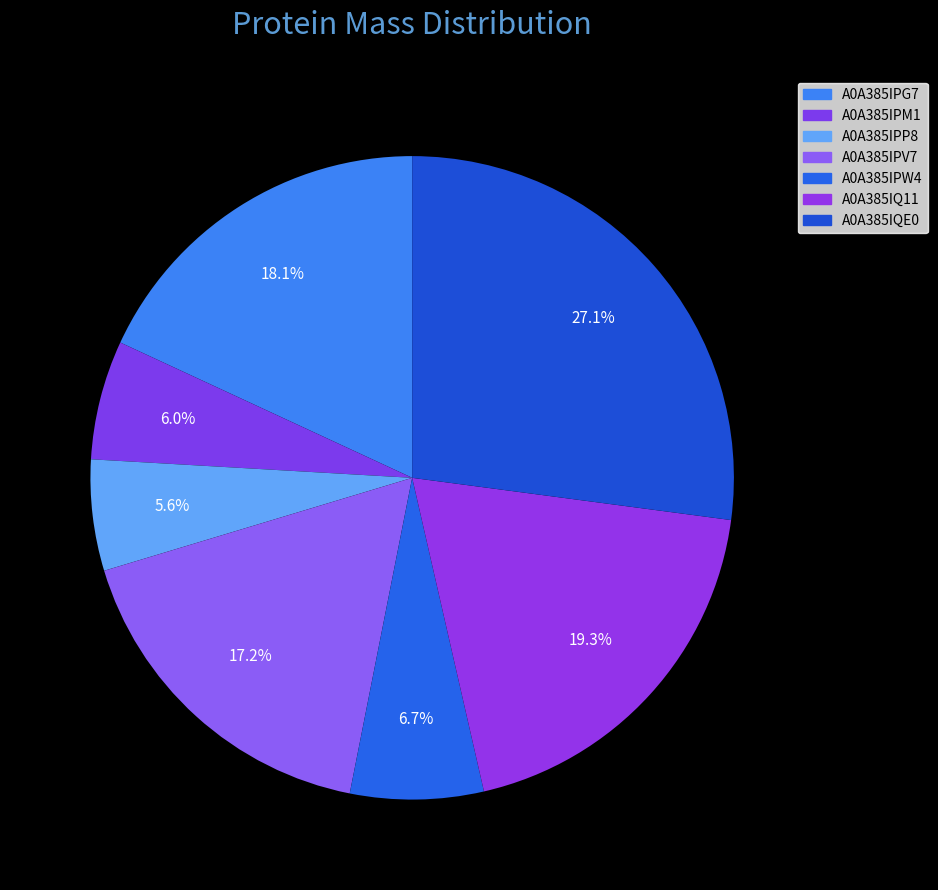

What is the largest slice in the pie chart?

A0A385IQE0